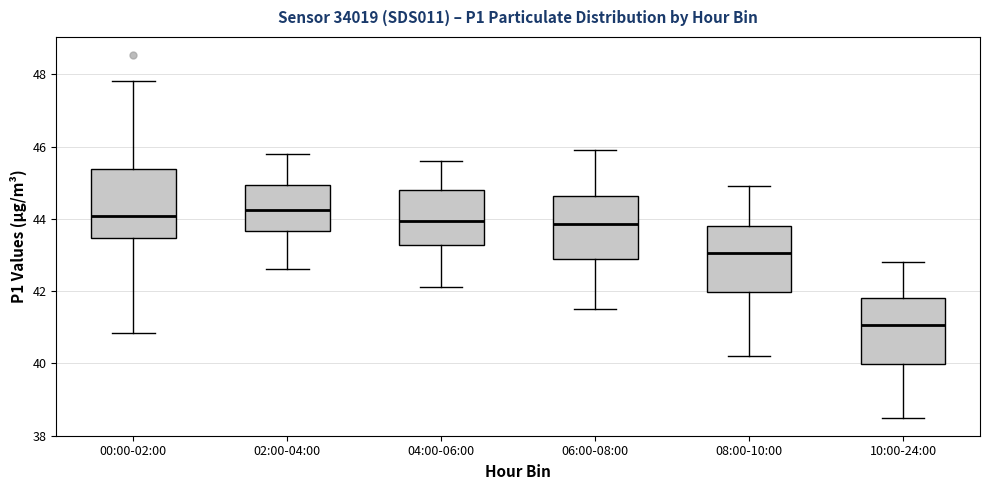

Which box's median line is the lowest?

10:00-24:00